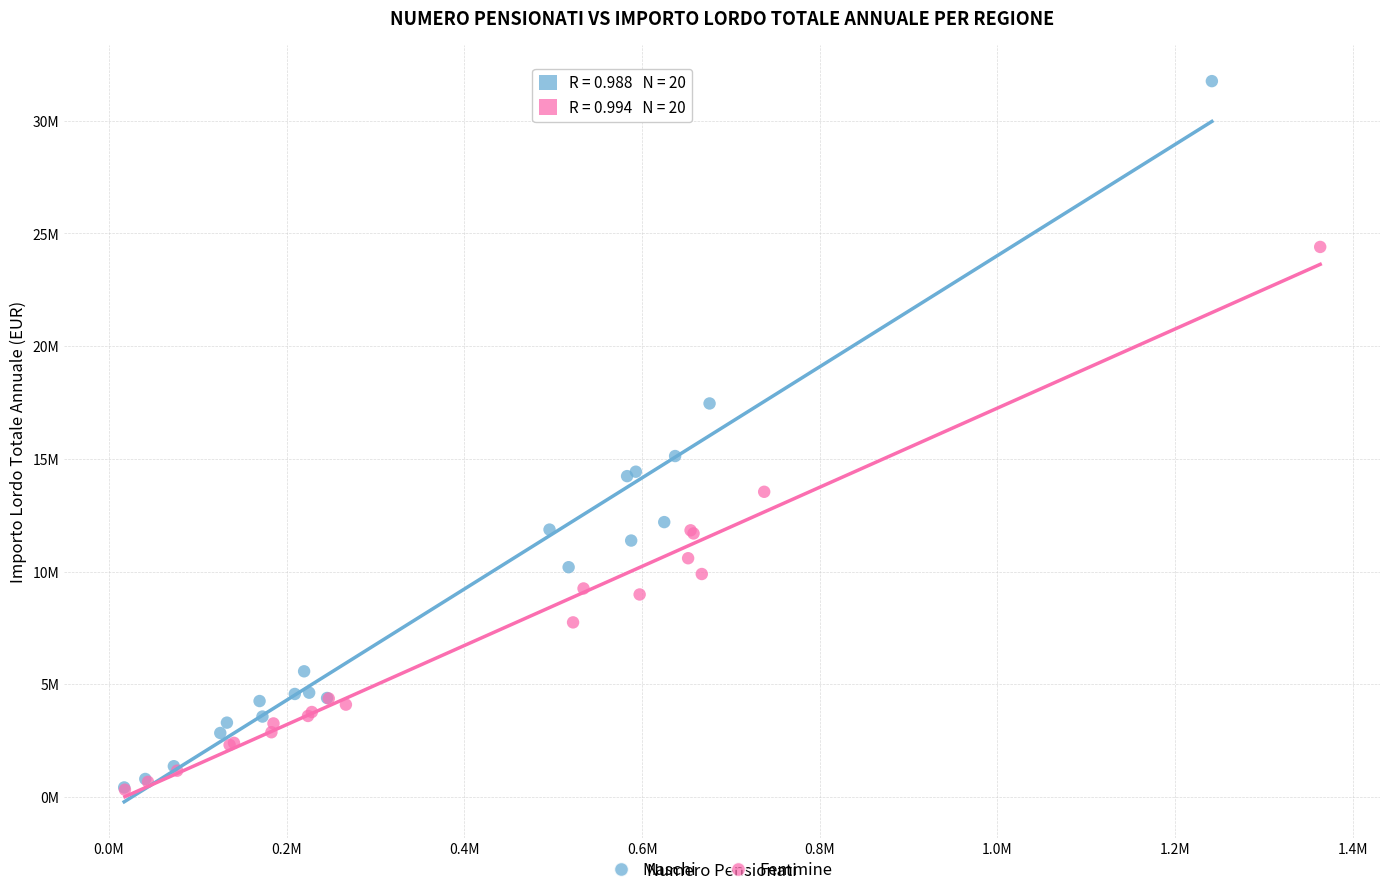

Which series contains the highest Y value?

Maschi